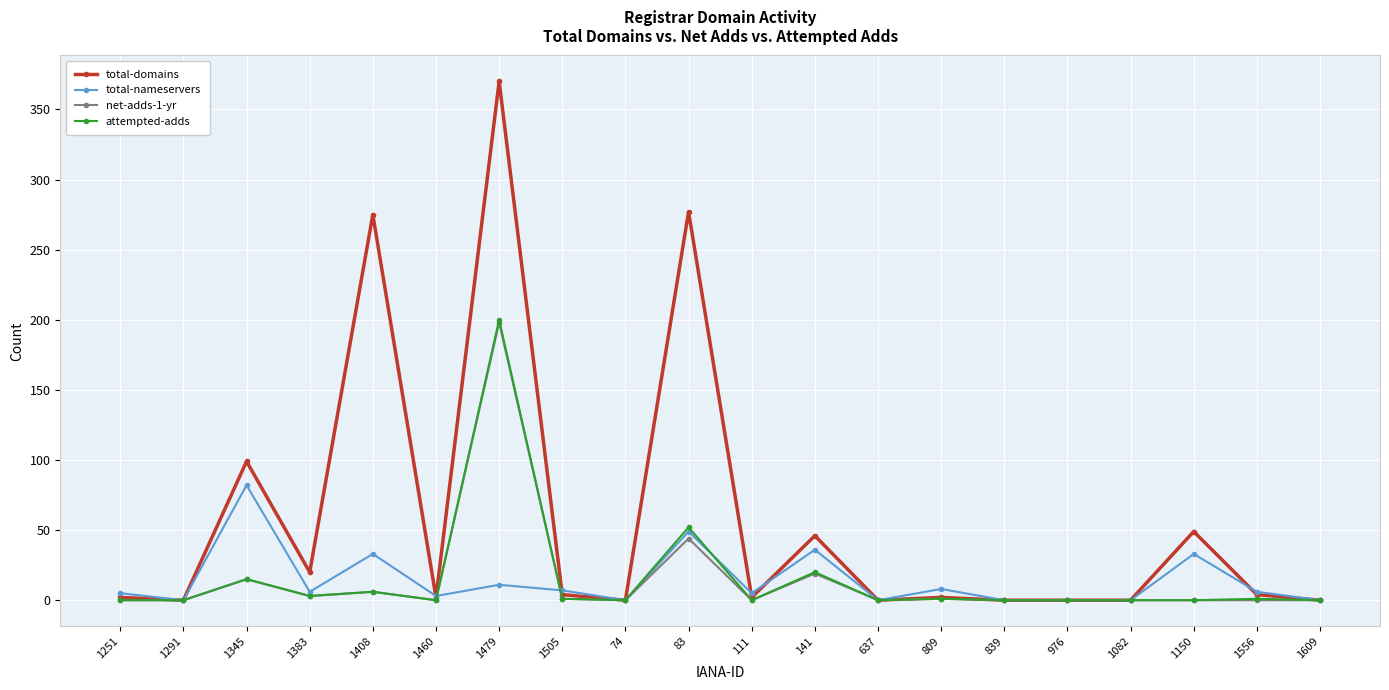

Is this an area chart (filled region under the line)?

No